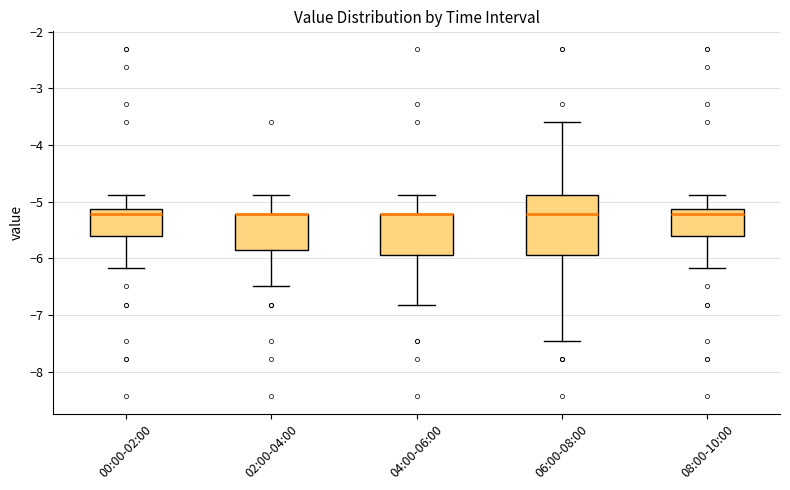

Reading left to right, transcribe this box plot: for each box, give where its median line is, the range the box spans, and where its two whiskers end, as read against the y-axis. The values are not printed on the chart, so give them approximately, as read against the axis.

00:00-02:00: median -5.2, box -5.6 to -5.1, whiskers -6.2 to -4.9
02:00-04:00: median -5.2 (drawn on the box's upper edge), box -5.8 to -5.2, whiskers -6.5 to -4.9
04:00-06:00: median -5.2 (drawn on the box's upper edge), box -5.9 to -5.2, whiskers -6.8 to -4.9
06:00-08:00: median -5.2, box -5.9 to -4.9, whiskers -7.5 to -3.6
08:00-10:00: median -5.2, box -5.6 to -5.1, whiskers -6.2 to -4.9